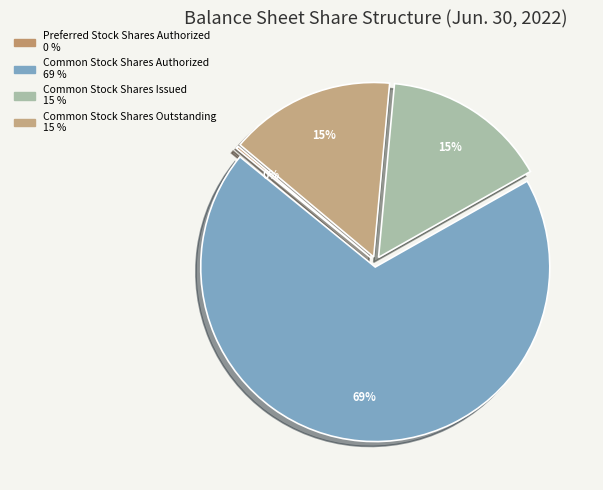

Does Preferred Stock Shares Authorized represent more than half of the total?

No